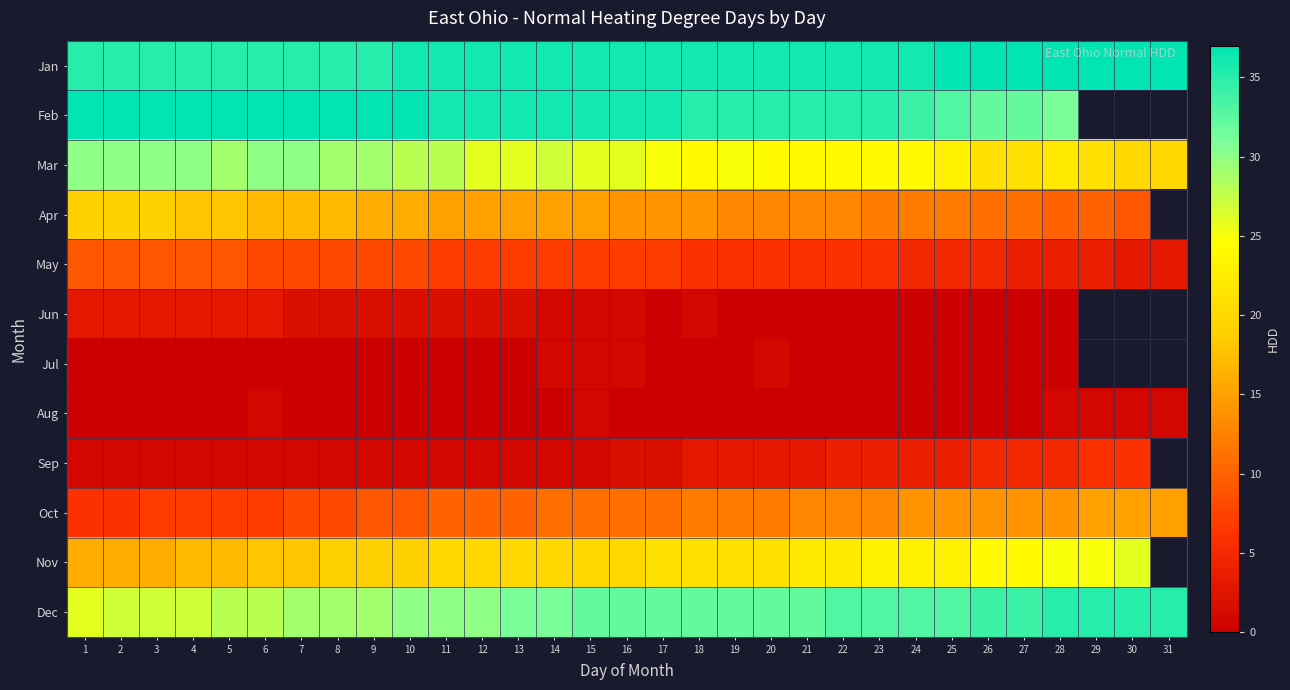

Reading left to right, transcribe all the data shown in this chart.

Jan: 1=35	2=35	3=35	4=35	5=35	6=35	7=35	8=35	9=35	10=36	11=36	12=36	13=36	14=36	15=36	16=36	17=36	18=36	19=36	20=36	21=36	22=36	23=36	24=36	25=37	26=37	27=37	28=37	29=37	30=37	31=37
Feb: 1=37	2=37	3=37	4=37	5=37	6=37	7=37	8=37	9=37	10=37	11=36	12=36	13=36	14=36	15=36	16=36	17=36	18=35	19=35	20=35	21=35	22=35	23=35	24=34	25=33	26=32	27=32	28=31	29=0	30=0	31=0
Mar: 1=30	2=30	3=30	4=30	5=29	6=30	7=30	8=29	9=29	10=28	11=28	12=26	13=26	14=27	15=26	16=26	17=25	18=24	19=25	20=24	21=24	22=24	23=24	24=24	25=23	26=21	27=21	28=22	29=21	30=20	31=20
Apr: 1=19	2=19	3=19	4=18	5=18	6=17	7=17	8=17	9=16	10=16	11=15	12=15	13=15	14=15	15=15	16=14	17=14	18=14	19=13	20=13	21=13	22=13	23=12	24=12	25=12	26=11	27=11	28=10	29=10	30=9	31=0
May: 1=9	2=9	3=9	4=9	5=9	6=8	7=8	8=8	9=8	10=8	11=7	12=7	13=7	14=7	15=7	16=7	17=7	18=6	19=6	20=6	21=6	22=6	23=6	24=5	25=5	26=5	27=4	28=4	29=4	30=3	31=3
Jun: 1=3	2=3	3=3	4=3	5=3	6=3	7=2	8=2	9=2	10=2	11=2	12=2	13=2	14=1	15=1	16=1	17=0	18=1	19=0	20=0	21=0	22=0	23=0	24=0	25=0	26=0	27=0	28=0	29=0	30=0	31=0
Jul: 1=0	2=0	3=0	4=0	5=0	6=0	7=0	8=0	9=0	10=0	11=0	12=0	13=0	14=1	15=1	16=1	17=0	18=0	19=0	20=1	21=0	22=0	23=0	24=0	25=0	26=0	27=0	28=0	29=0	30=0	31=0
Aug: 1=0	2=0	3=0	4=0	5=0	6=1	7=0	8=0	9=0	10=0	11=0	12=0	13=0	14=0	15=1	16=0	17=0	18=0	19=0	20=0	21=0	22=0	23=0	24=0	25=0	26=0	27=0	28=1	29=1	30=1	31=1
Sep: 1=1	2=1	3=1	4=1	5=1	6=1	7=1	8=1	9=1	10=1	11=1	12=1	13=1	14=1	15=1	16=2	17=2	18=3	19=3	20=3	21=3	22=4	23=4	24=4	25=4	26=5	27=5	28=5	29=6	30=6	31=0
Oct: 1=6	2=6	3=7	4=7	5=7	6=7	7=8	8=8	9=9	10=9	11=10	12=10	13=10	14=11	15=11	16=11	17=11	18=12	19=12	20=12	21=13	22=13	23=13	24=14	25=14	26=14	27=14	28=14	29=15	30=15	31=15
Nov: 1=16	2=16	3=16	4=17	5=17	6=18	7=18	8=19	9=19	10=19	11=20	12=20	13=20	14=20	15=20	16=20	17=21	18=21	19=21	20=21	21=22	22=22	23=23	24=23	25=23	26=24	27=24	28=25	29=25	30=26	31=0
Dec: 1=26	2=27	3=27	4=27	5=28	6=28	7=29	8=29	9=29	10=30	11=30	12=30	13=31	14=31	15=32	16=32	17=32	18=32	19=32	20=32	21=32	22=33	23=33	24=33	25=33	26=34	27=34	28=35	29=35	30=35	31=35